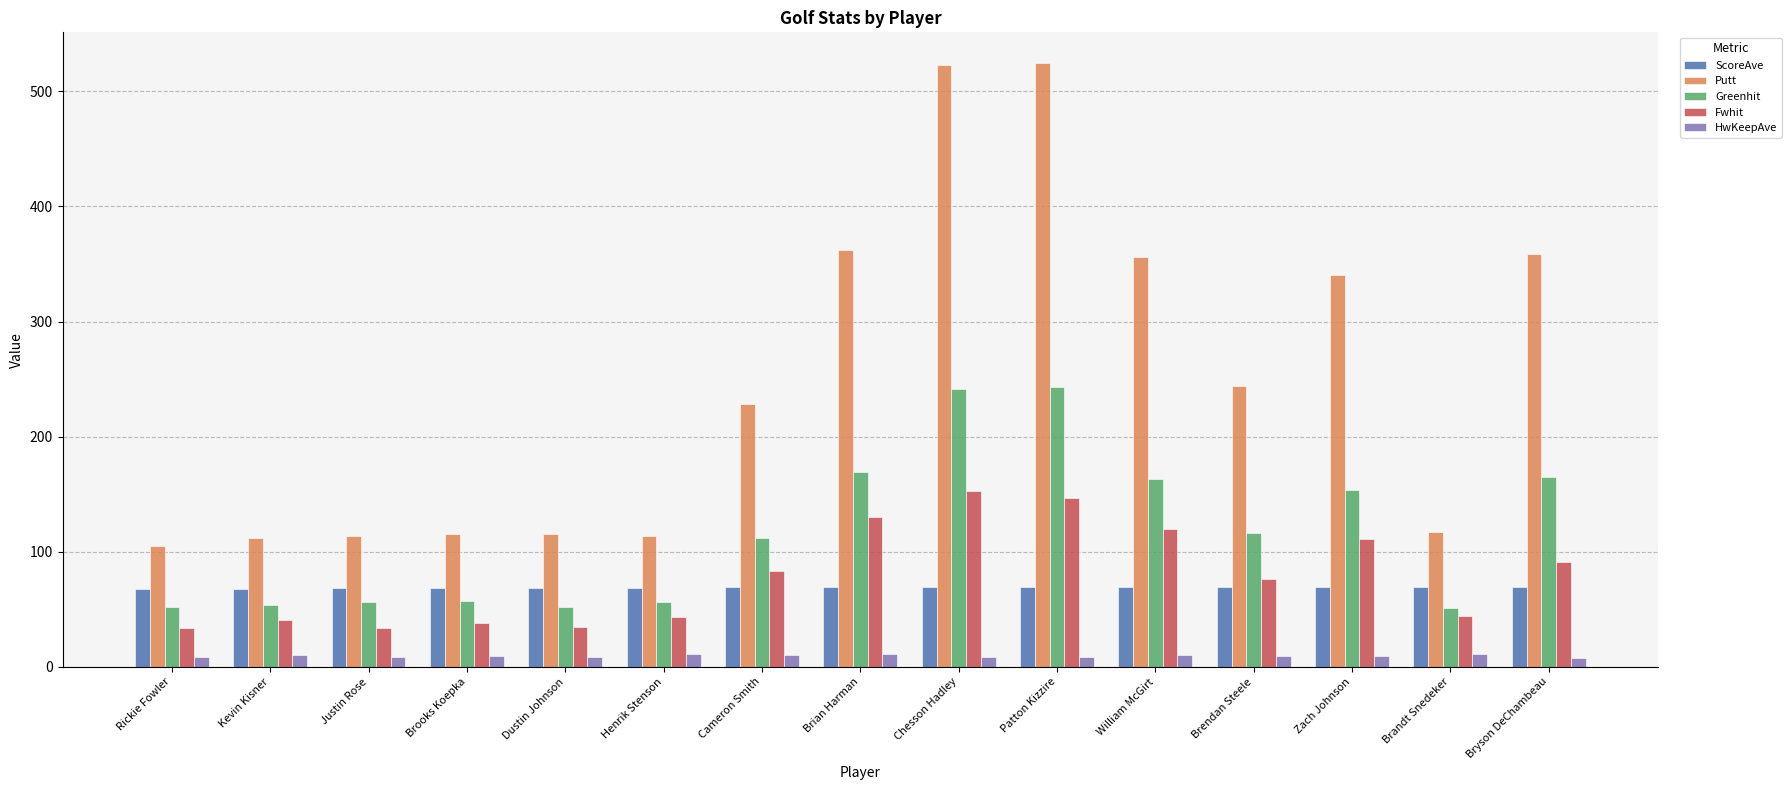

Count the number of data series in this chart.

5